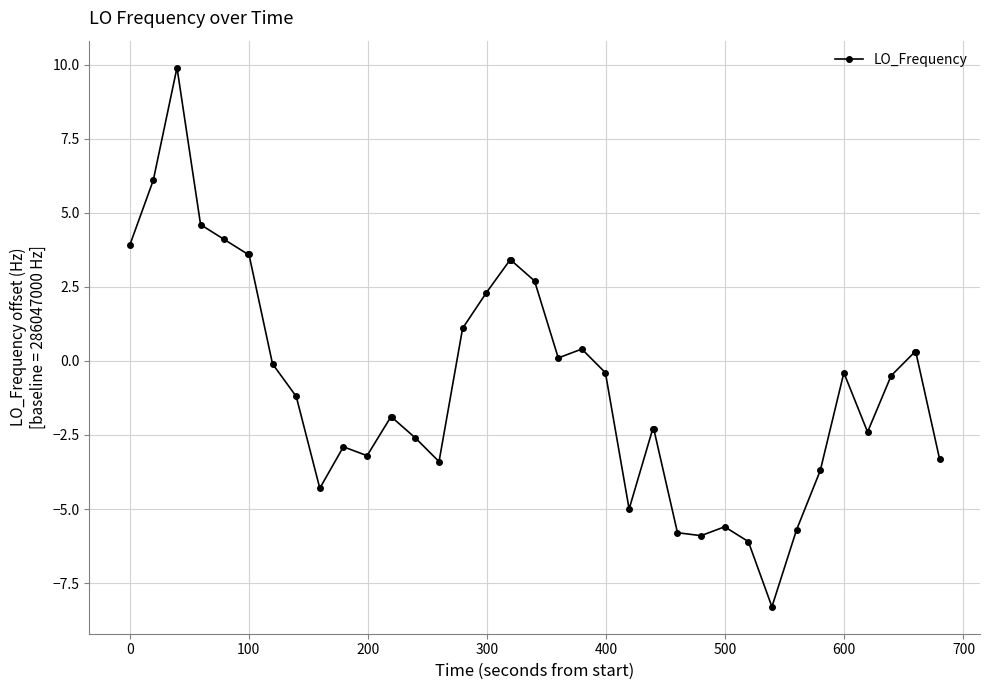

What is the difference between the second highest and minimum values?

14.4